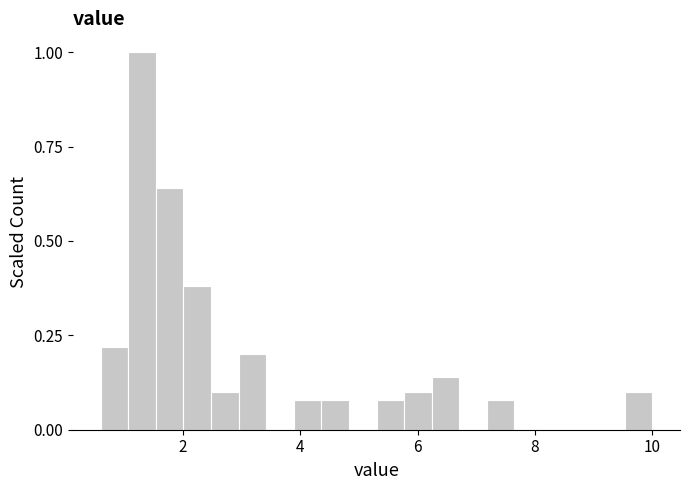

Around what value on the x-axis is the tallest bar? Give the approximate position of its centre, as read against the axis.

1.4